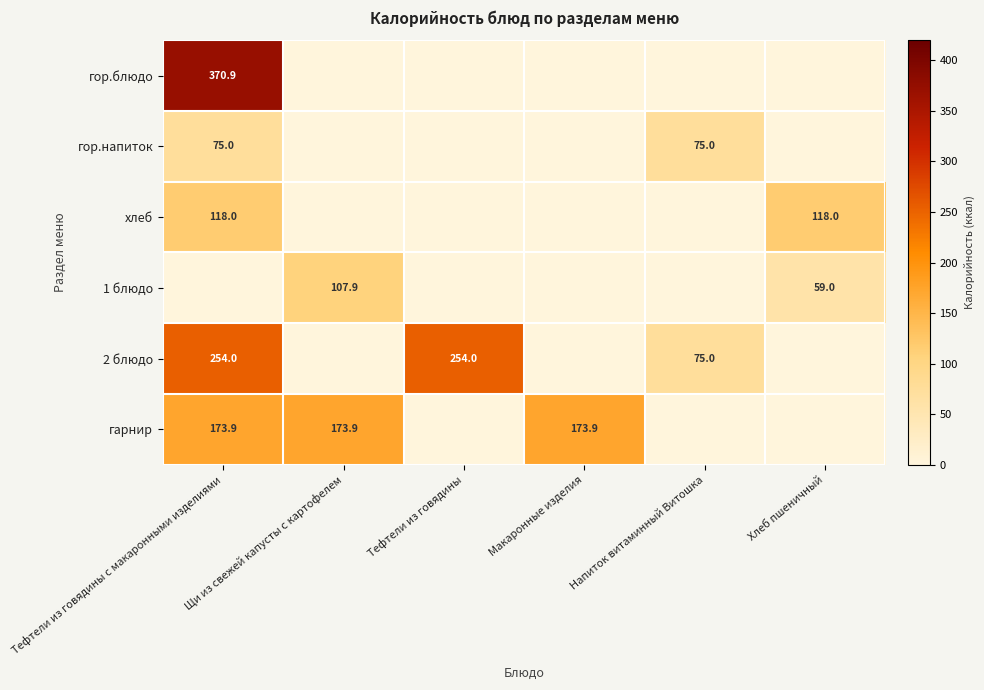

At which category is the sum across all series the highest?

Тефтели из говядины с макаронными изделиями